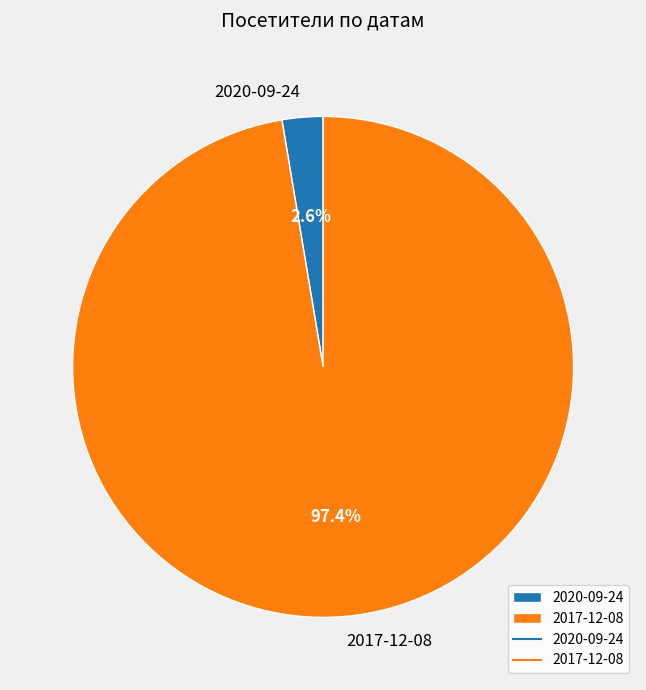

How many segments does this pie chart have?

2